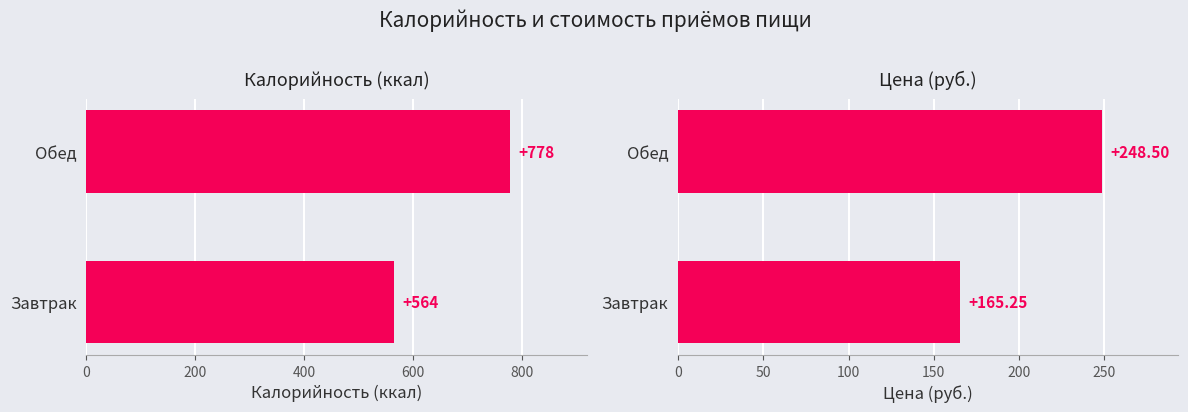

Is the value of Калорийность at 0 greater than the value of Цена at 200?

Yes